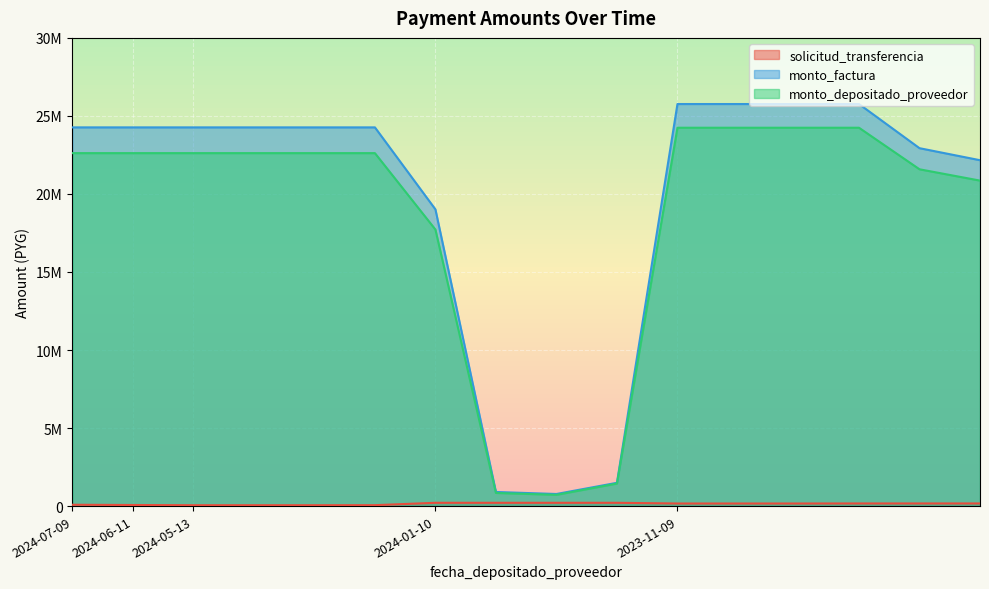

How many series are shown in this chart?

3